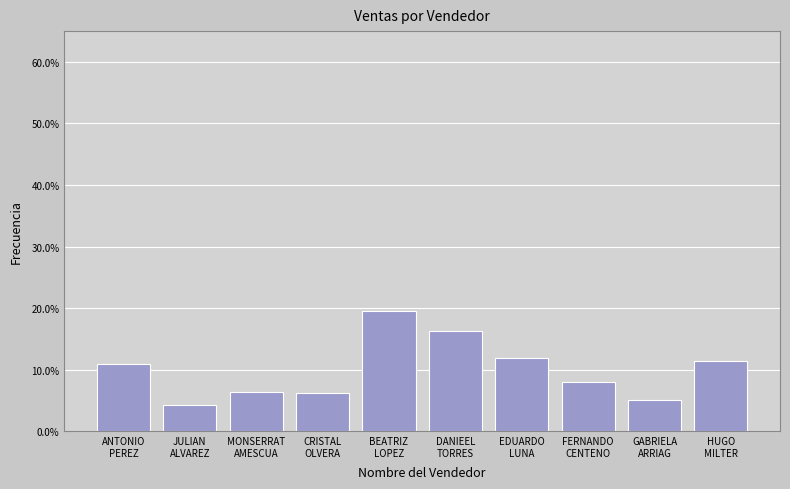

Are the bars horizontal?

No